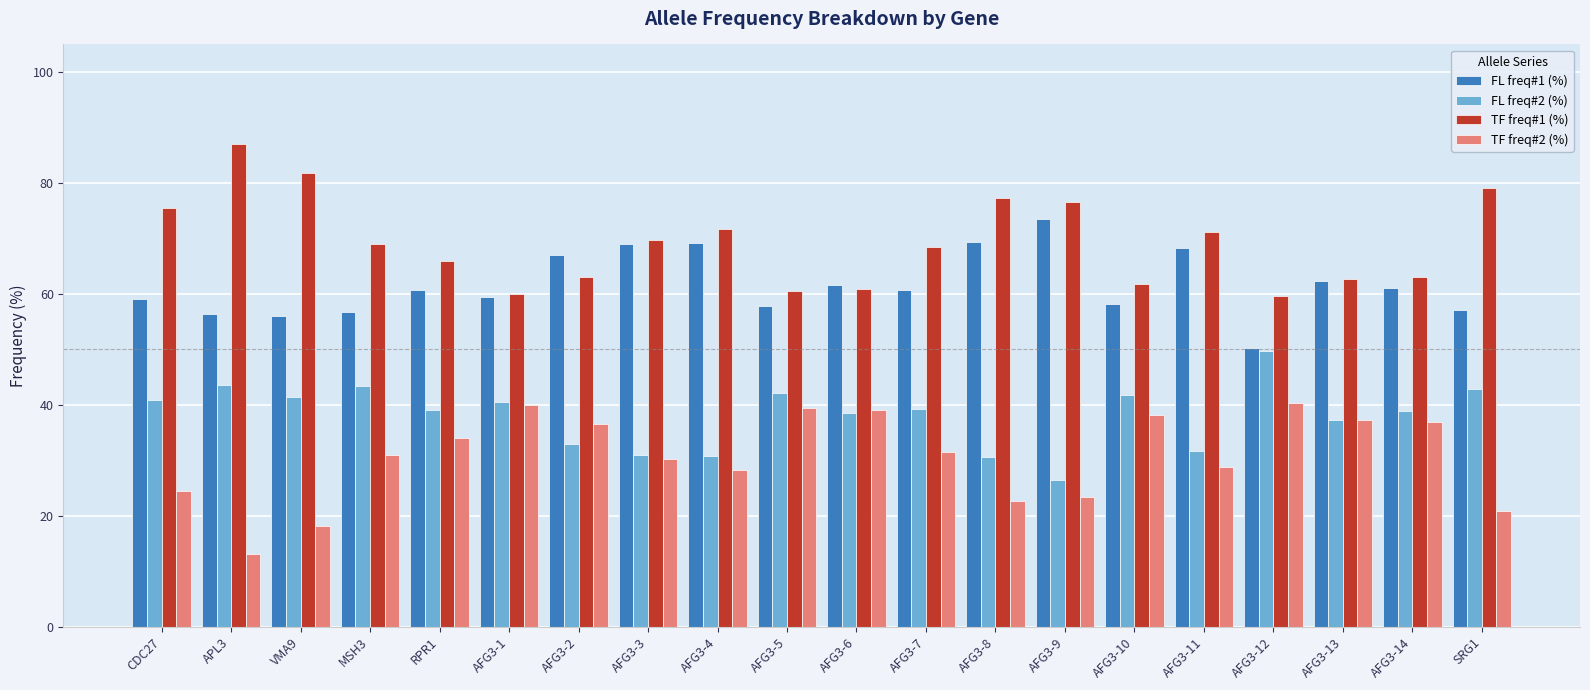

What value does the TF freq#1 (%) series have at AFG3-14?

63.0